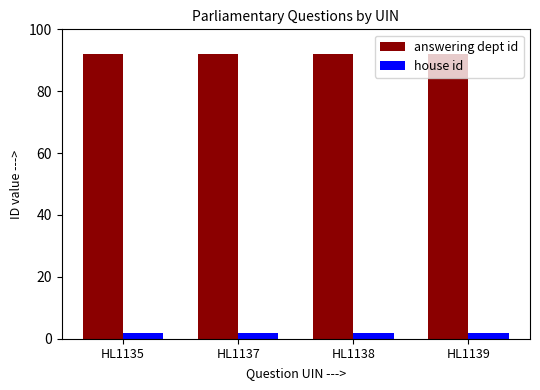

Reading left to right, list all the values displayed in this chart.

answering dept id: HL1135=92	HL1137=92	HL1138=92	HL1139=92
house id: HL1135=2	HL1137=2	HL1138=2	HL1139=2